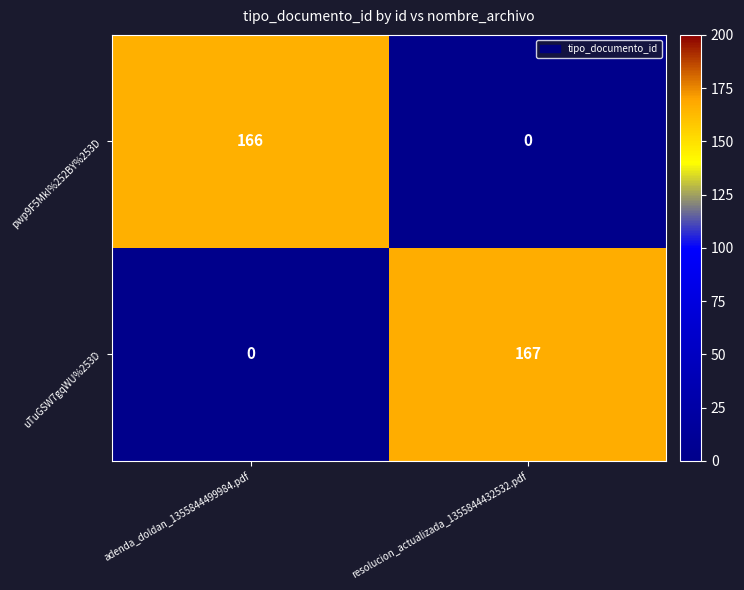

Which series has the widest spread of values?

uTuGSW7gqWU%253D